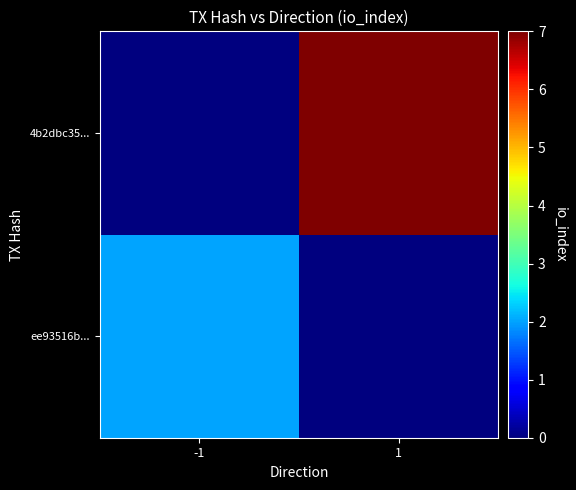

How many categories are shown in the chart?

2